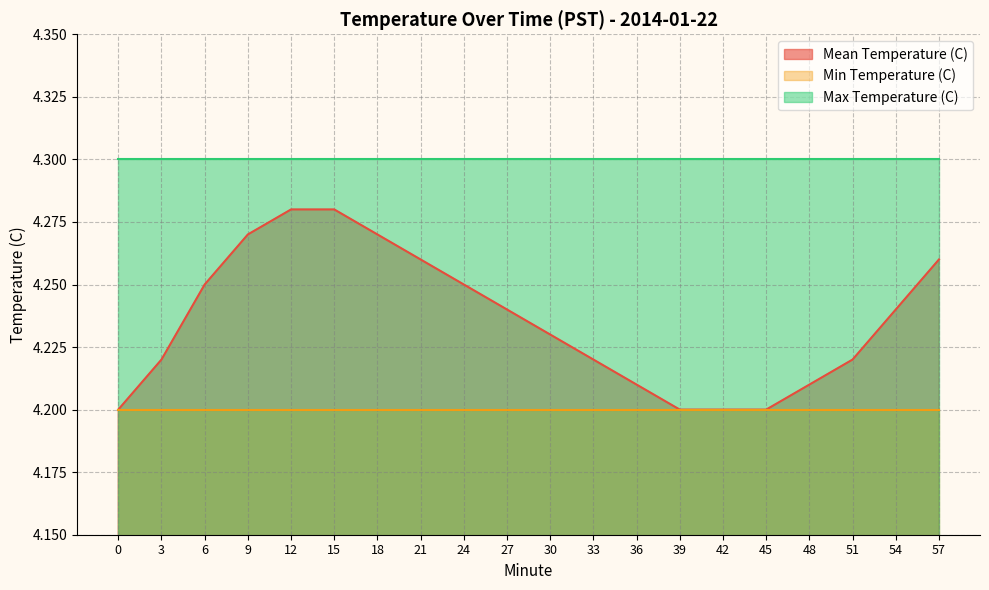

True or false: Mean Temperature (C) and Min Temperature (C) intersect in this chart.

False